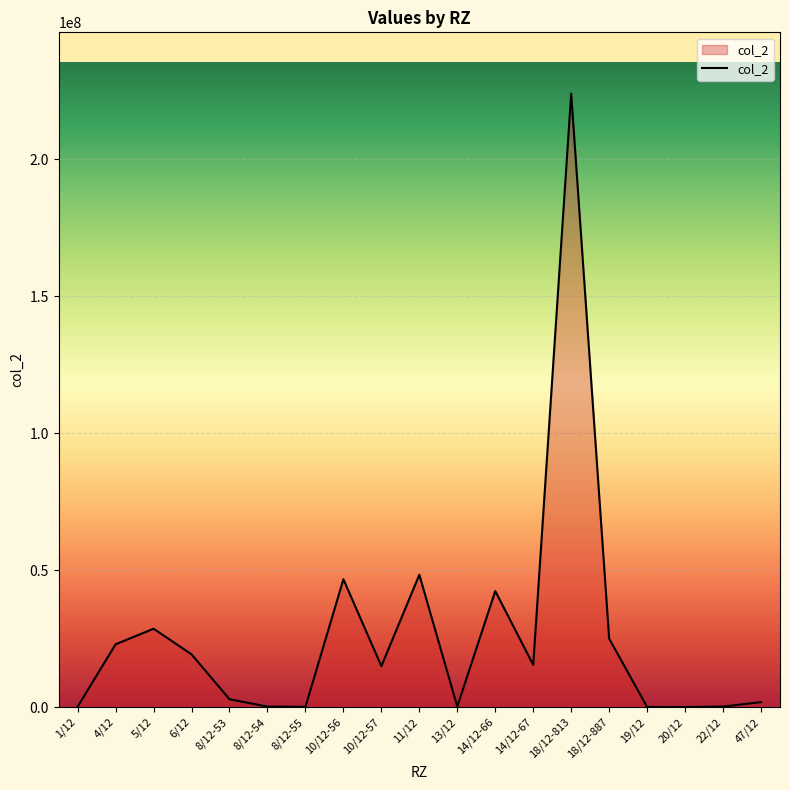

Is it true that the value at 10/12-56 is 46667546.8?

True